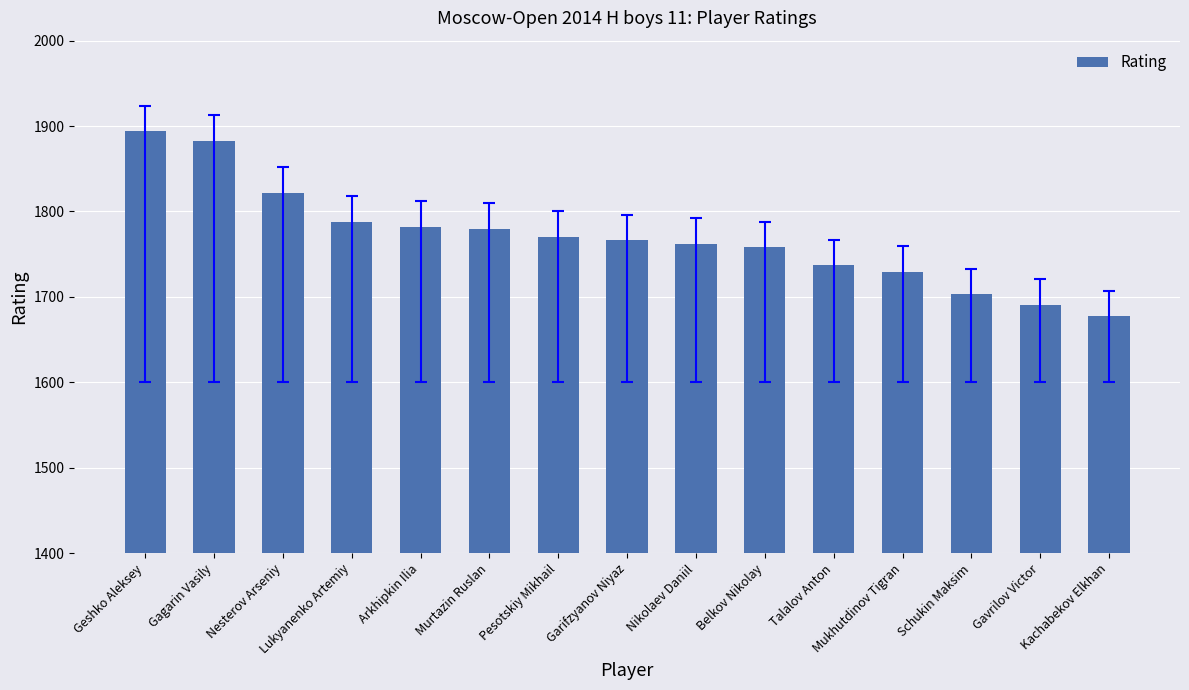

Which label corresponds to the largest value in the chart?

Geshko Aleksey